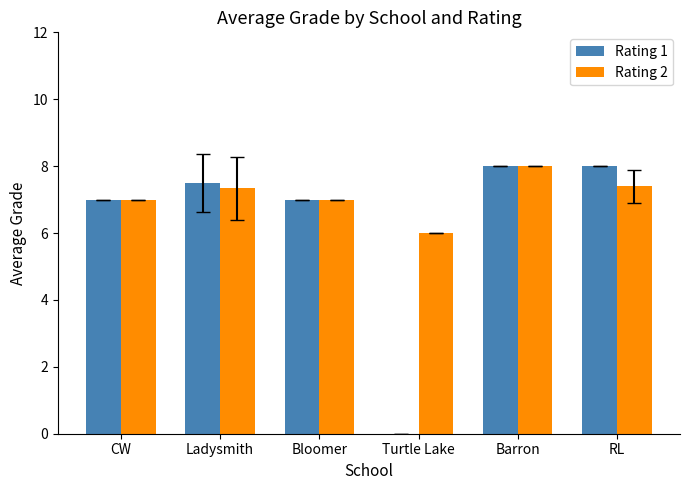

What is the total value across all series at CW?

14.0